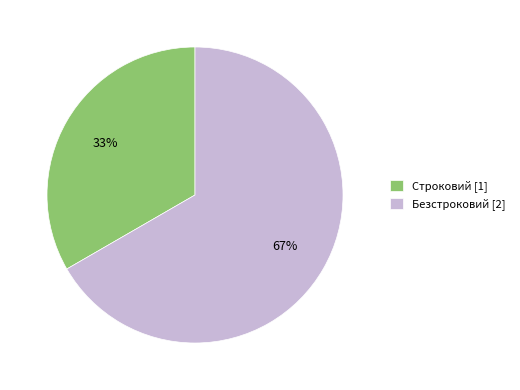

How many slices are in this pie chart?

2